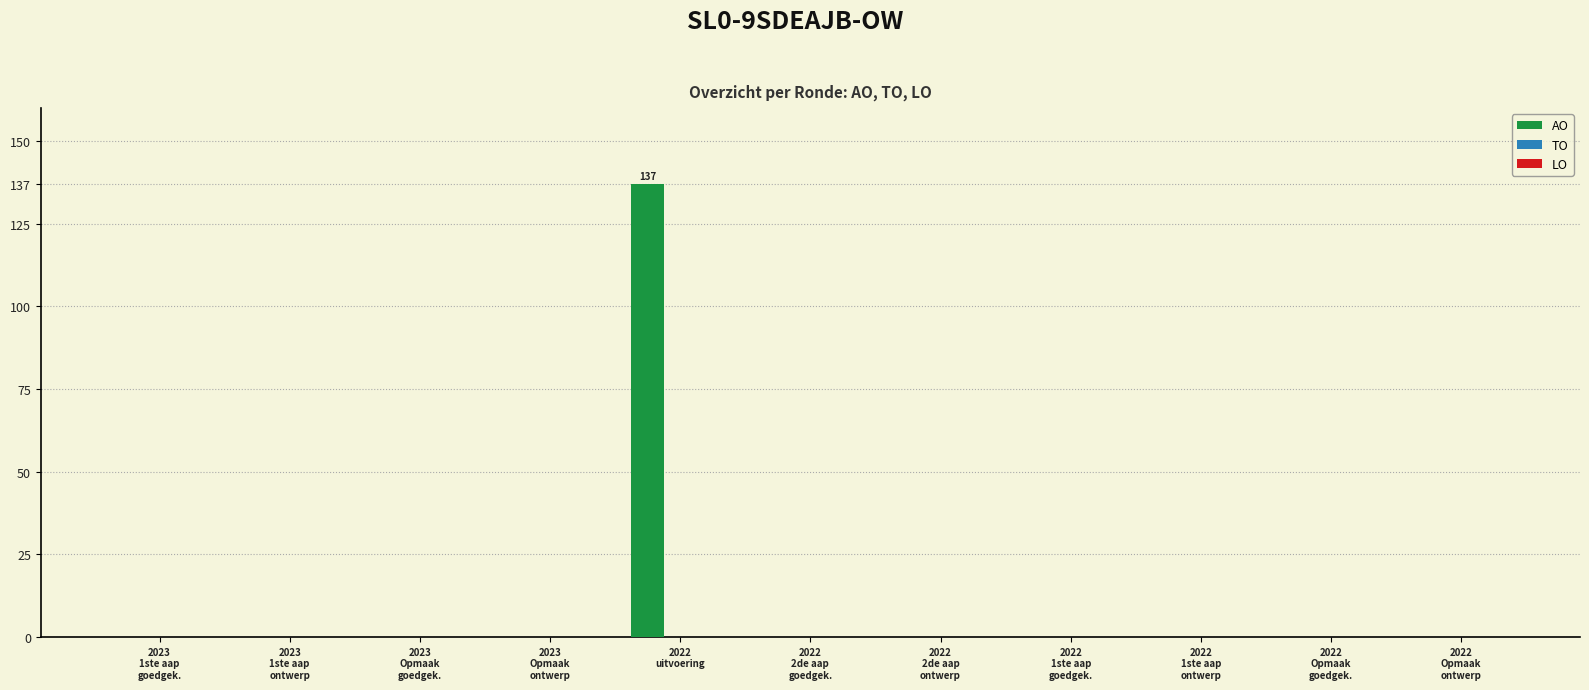

What is the sum of all values?

137